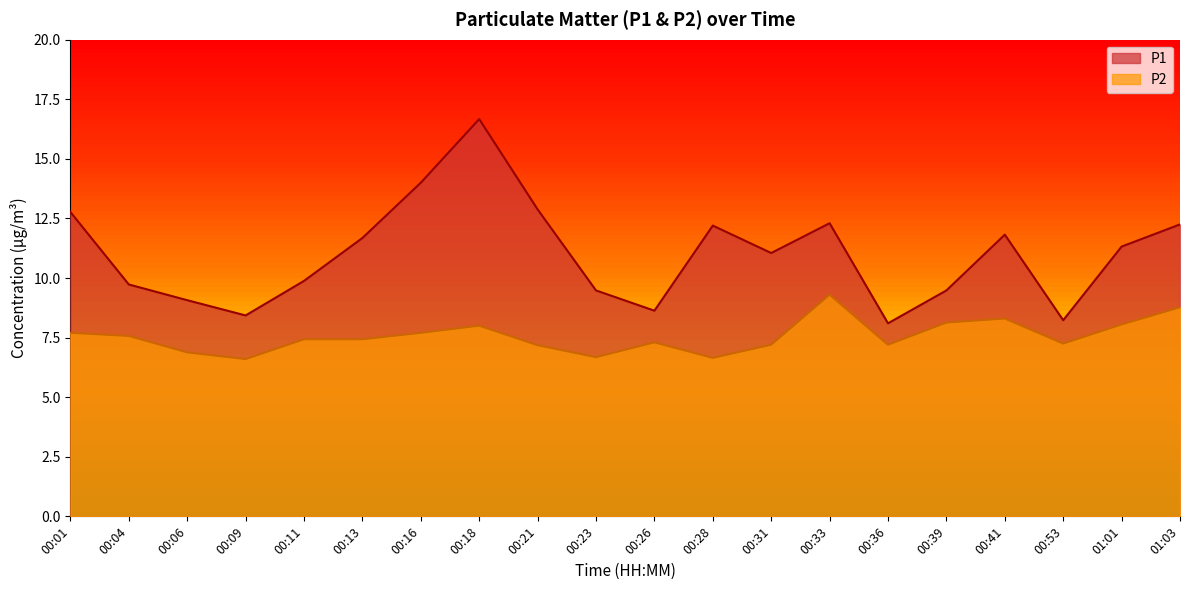

How many interior local valleys does the P1 series have?

5